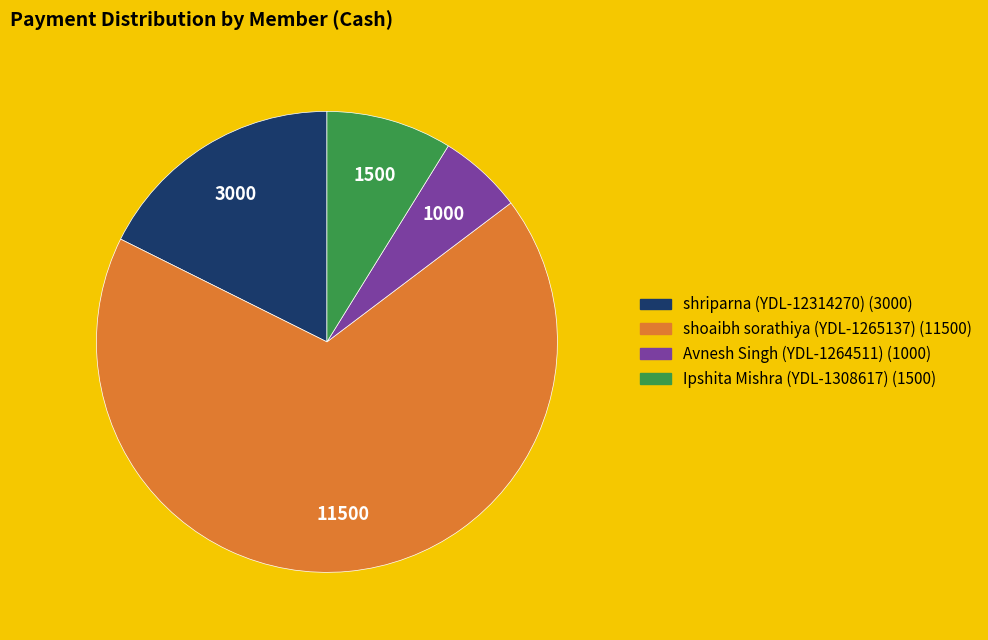

True or false: Ipshita Mishra (YDL-1308617) accounts for 9% of the total.

True